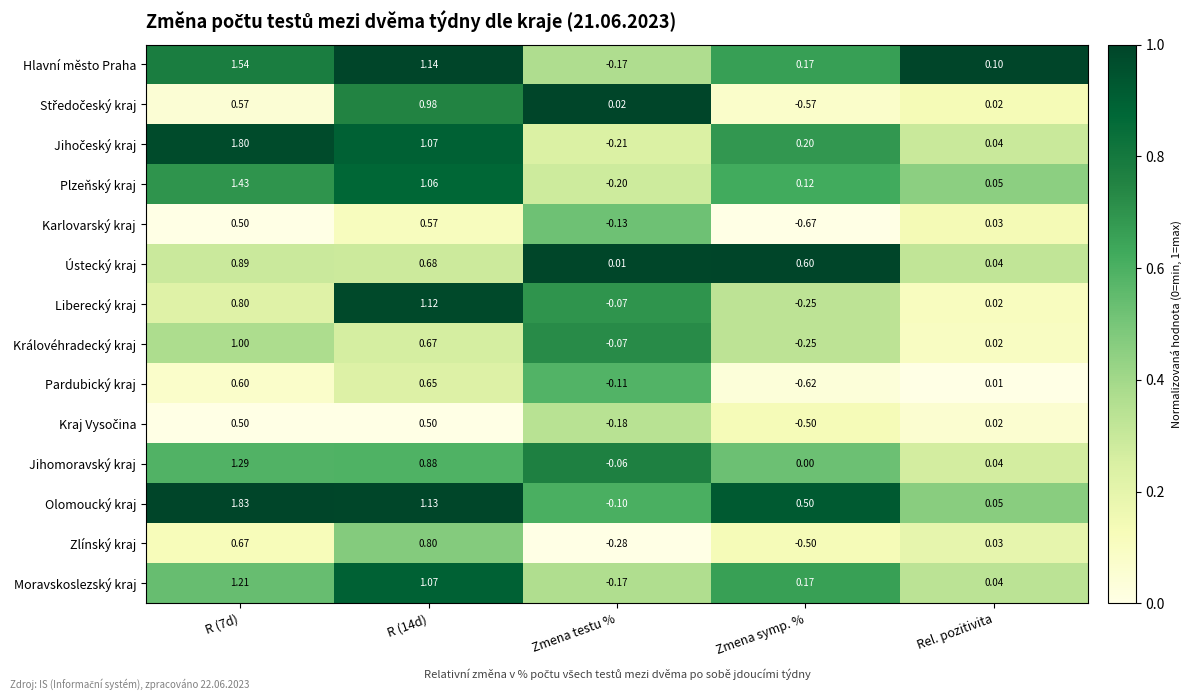

Where is Karlovarský kraj nearest to the value 0?

Rel. pozitivita